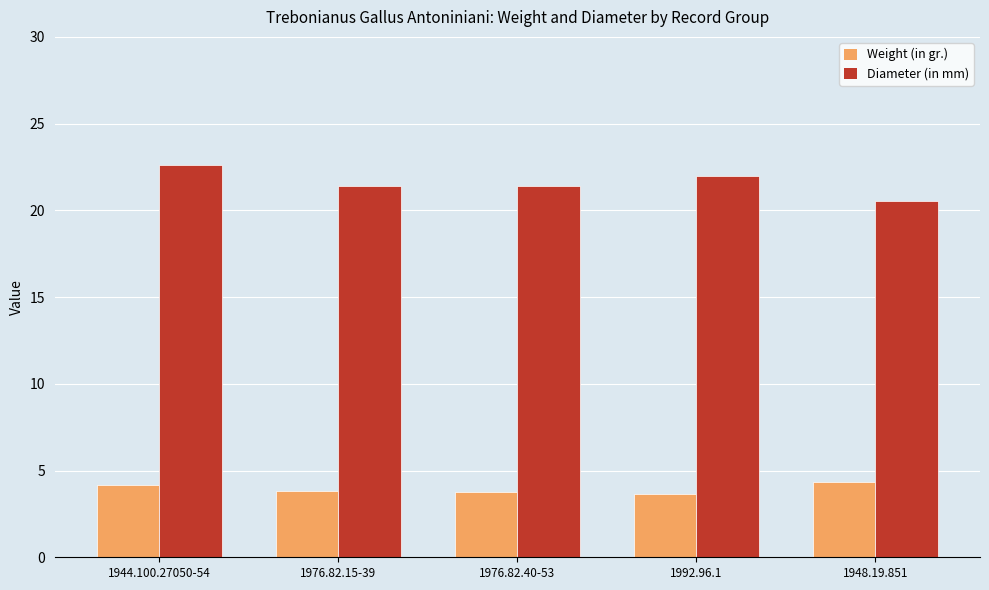

What is the difference between the Weight (in gr.) values at 1948.19.851 and 1944.100.27050-54?

0.2